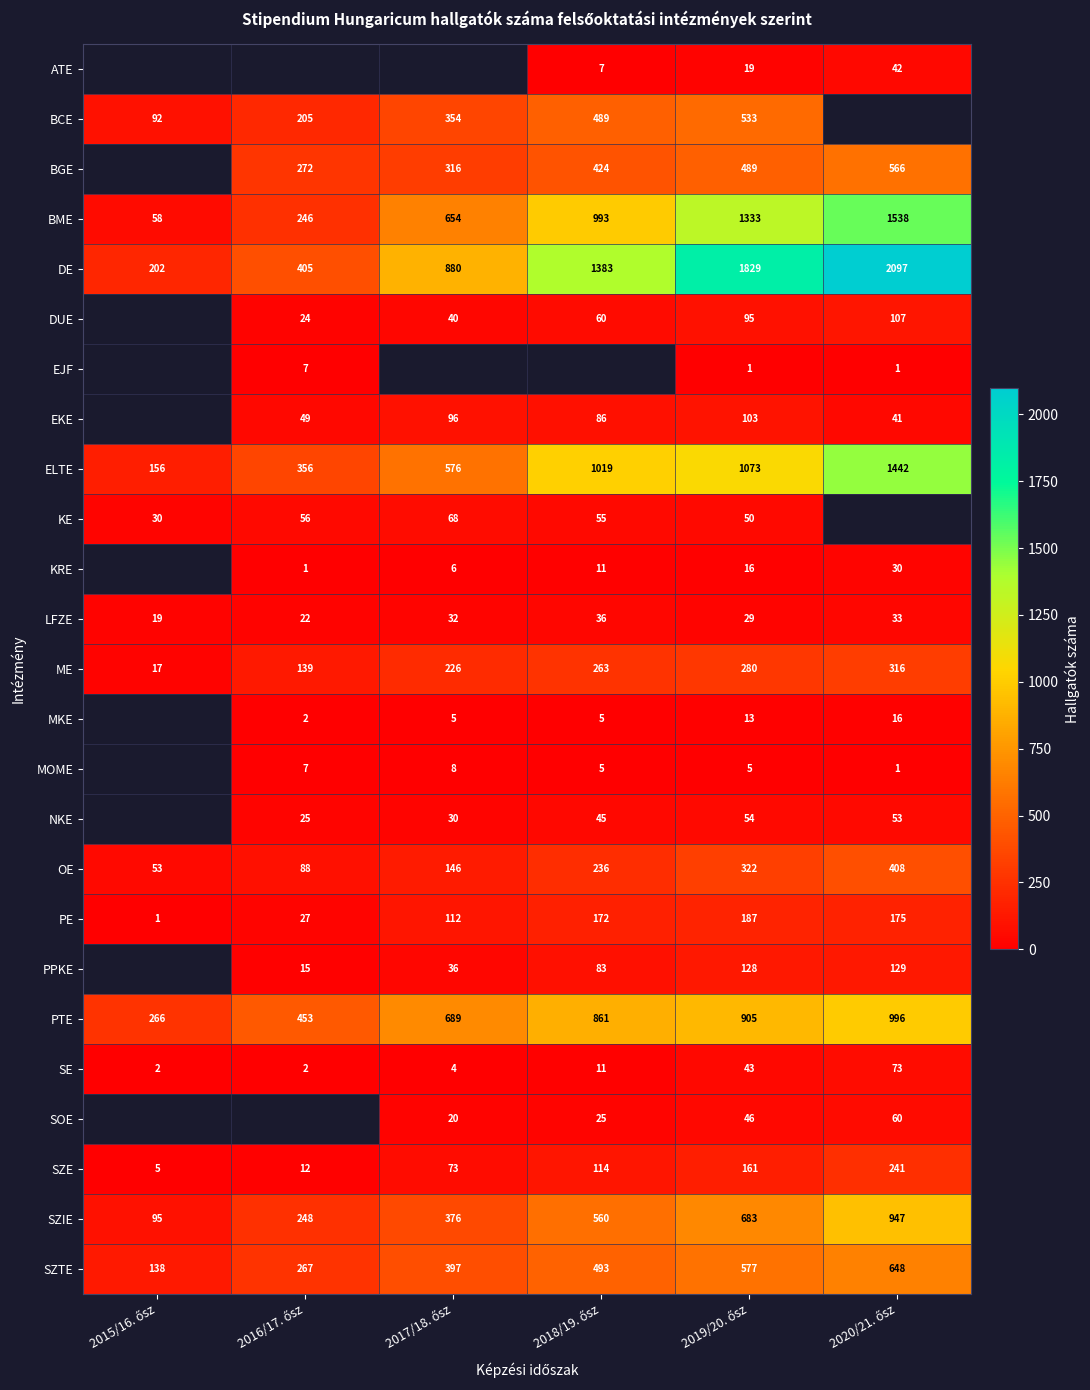

What is the difference between the second highest and minimum values in the DE series?

1627